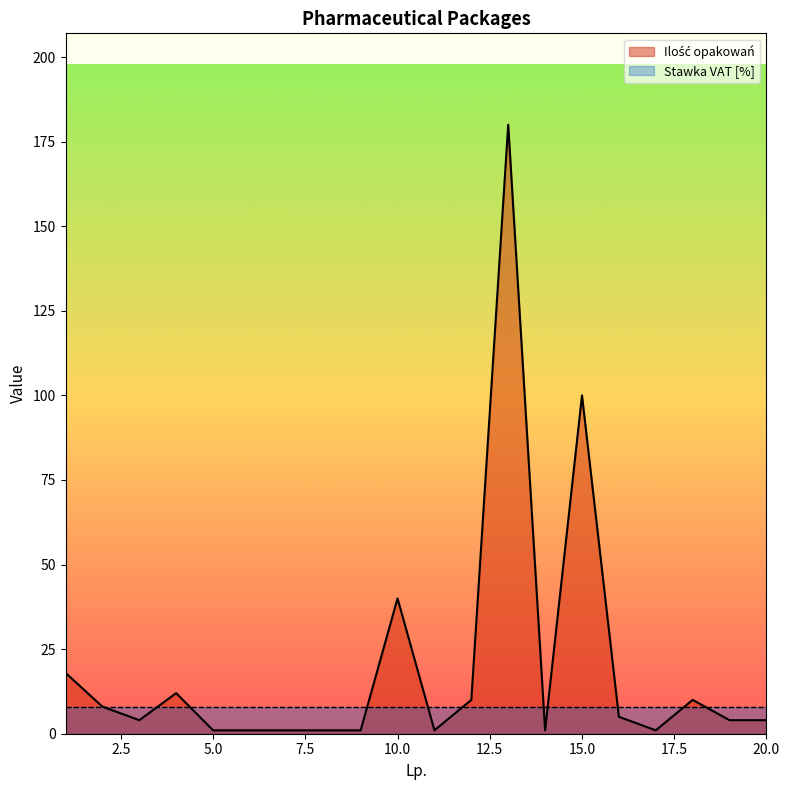

Does the chart have visible grid lines?

No